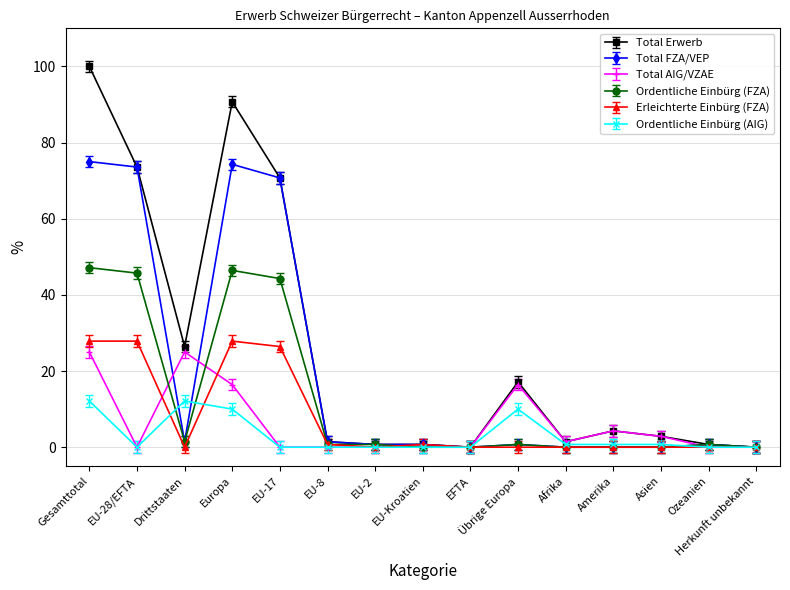

What is the average value of the Erleichterte Einbürg (FZA) series?

7.4